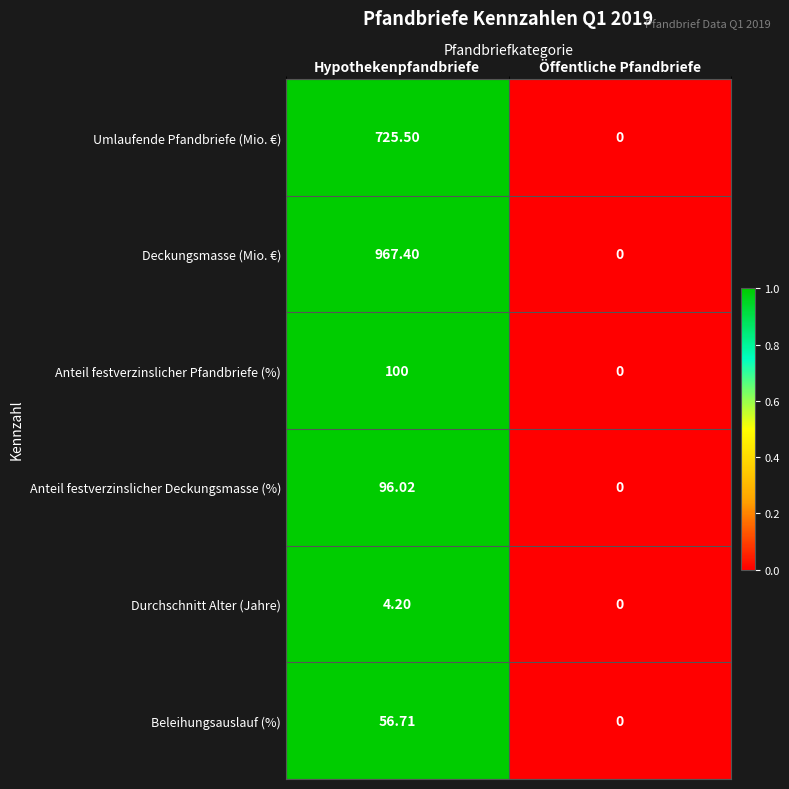

At which category is the sum across all series the highest?

Hypothekenpfandbriefe